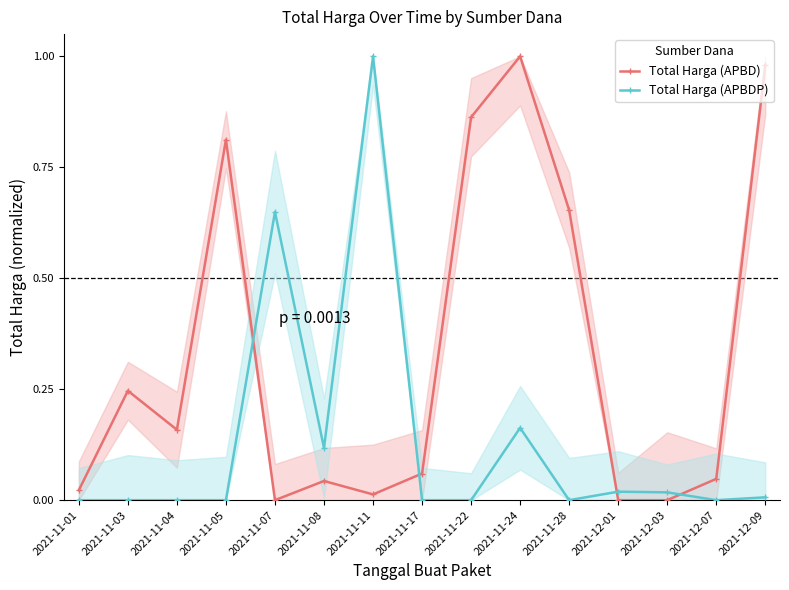

What is the label of the 2nd point from the right?

2021-12-07